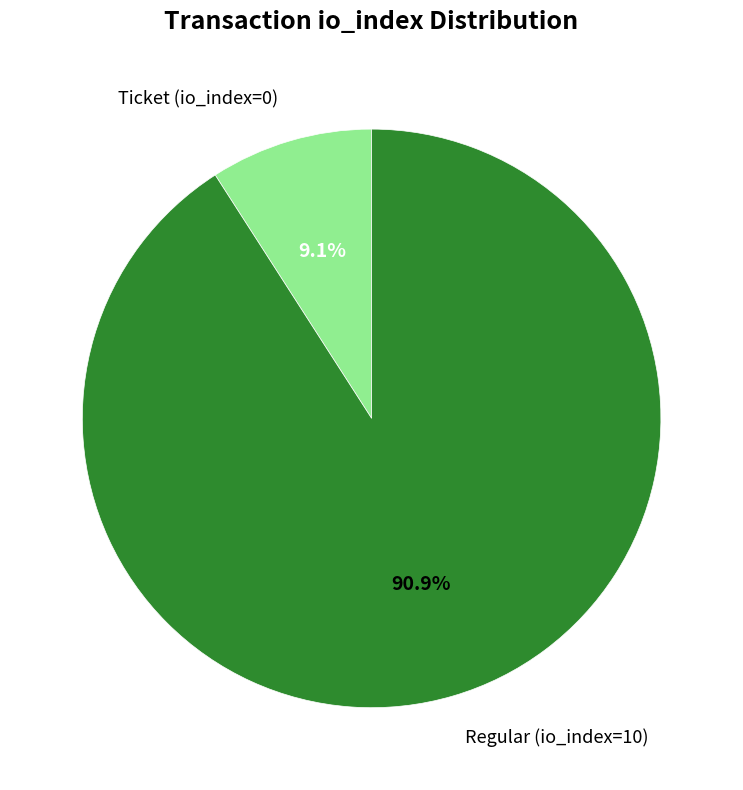

Rank the categories by value from lowest to highest.

Ticket (io_index=0), Regular (io_index=10)